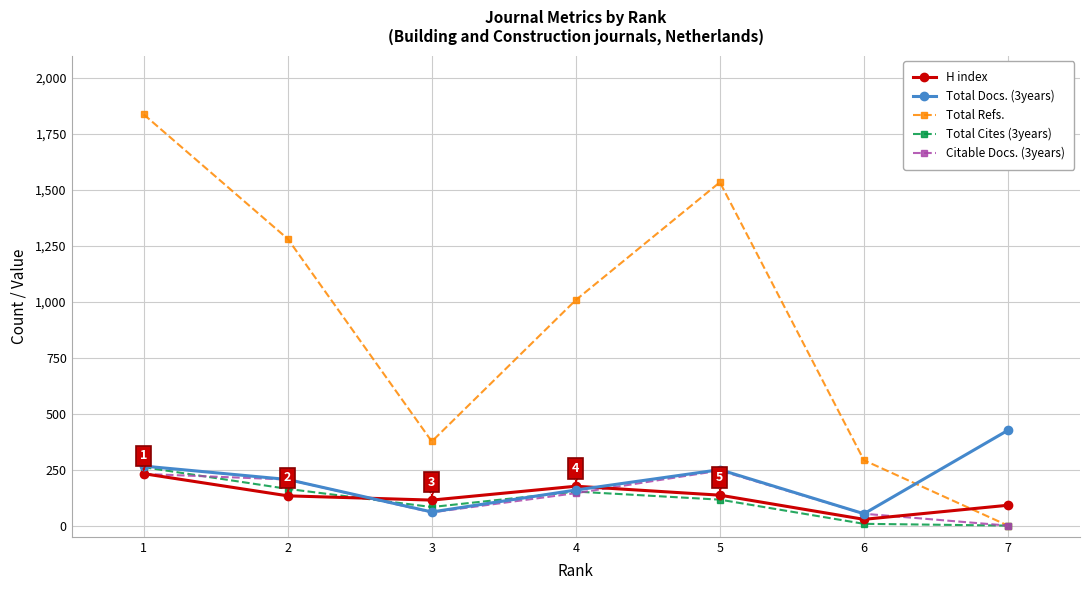

True or false: Total Cites (3years) and H index cross at least once.

True